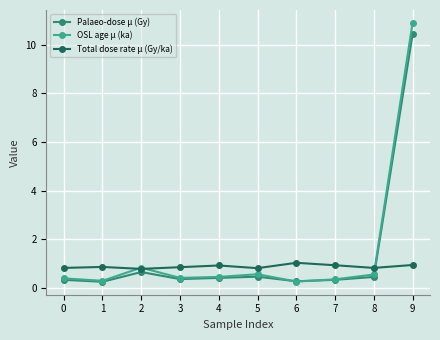

True or false: Total dose rate μ (Gy/ka) has a value of 0.9 at 1.

True